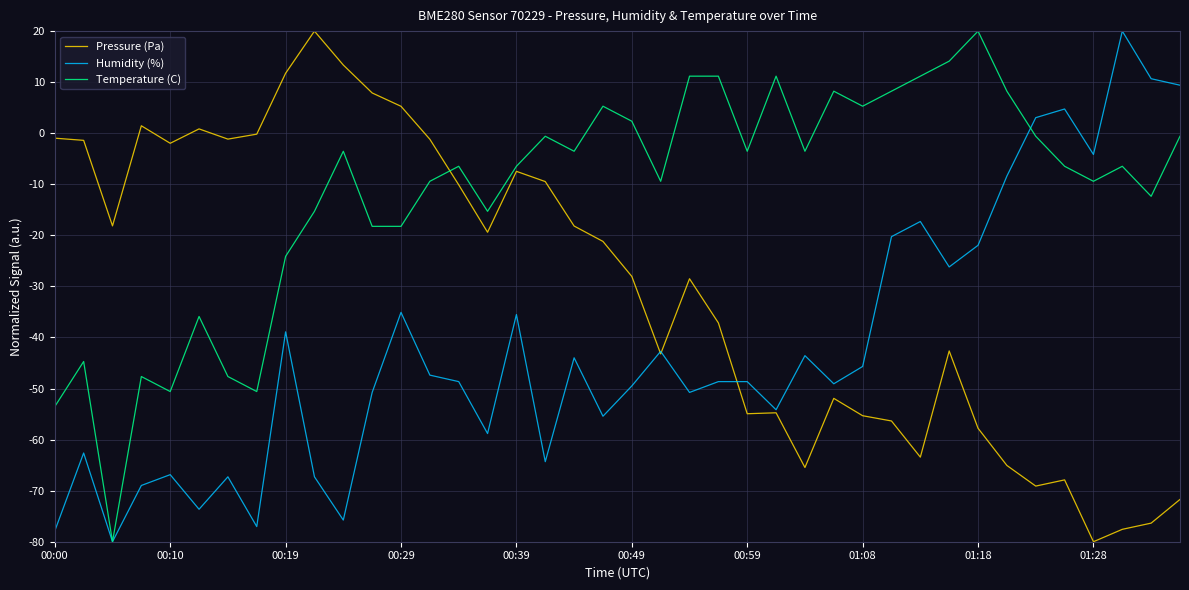

Which series ends up on top after the final intersection of Temperature (C) and Humidity (%)?

Humidity (%)